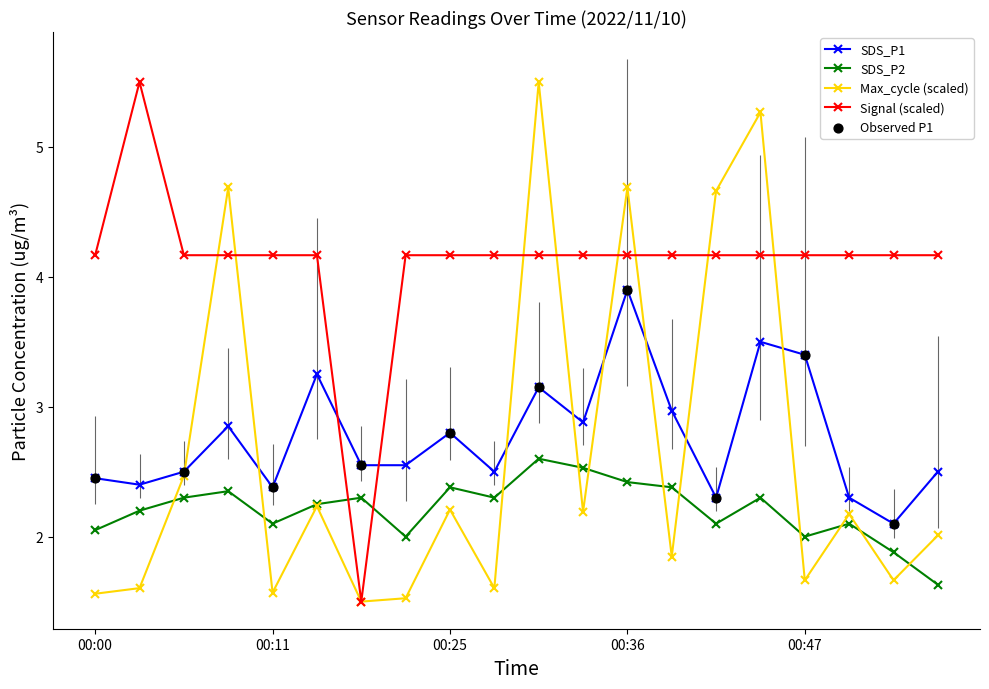

Which series has the largest total across all categories?

Signal (scaled)